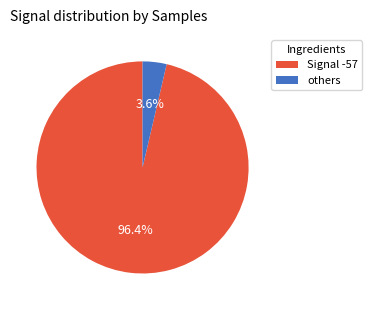

What is the smallest slice in the pie chart?

others